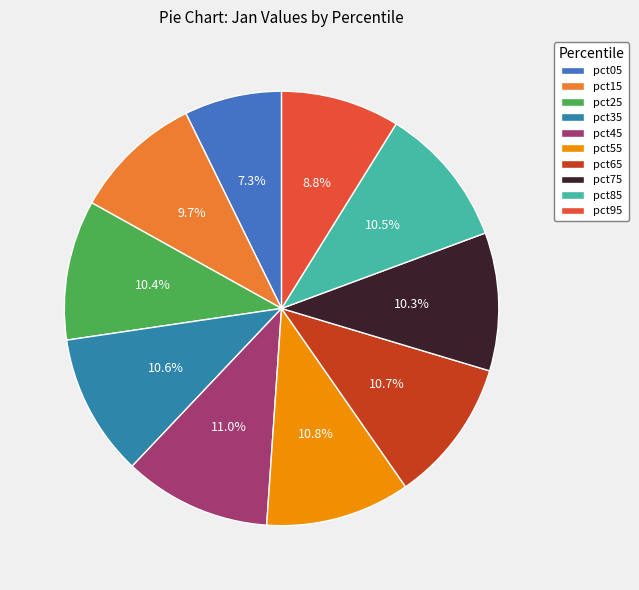

How many slices are in this pie chart?

10